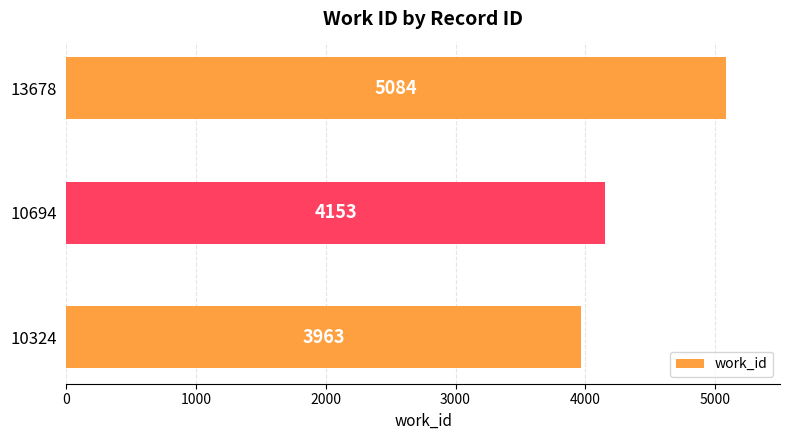

What is the sum of the values at 10324 and 13678?

9047